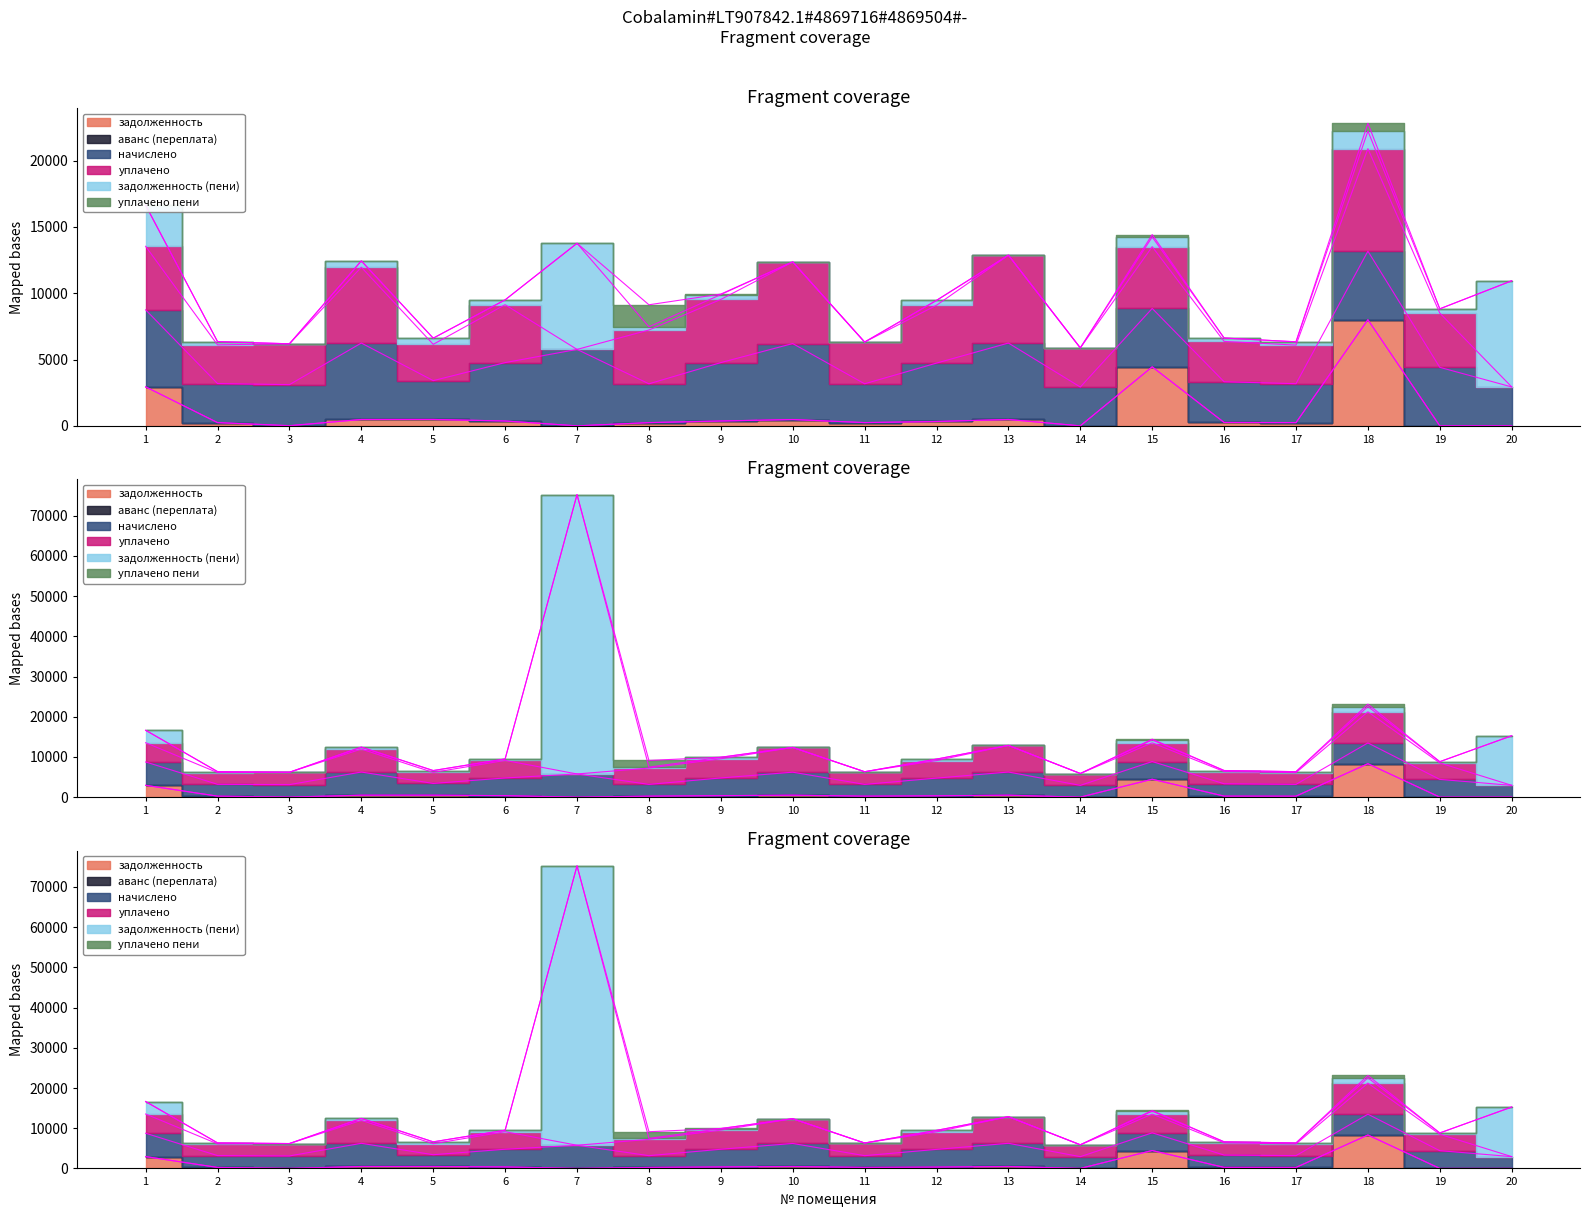

What is the greatest value displayed?

69490.2